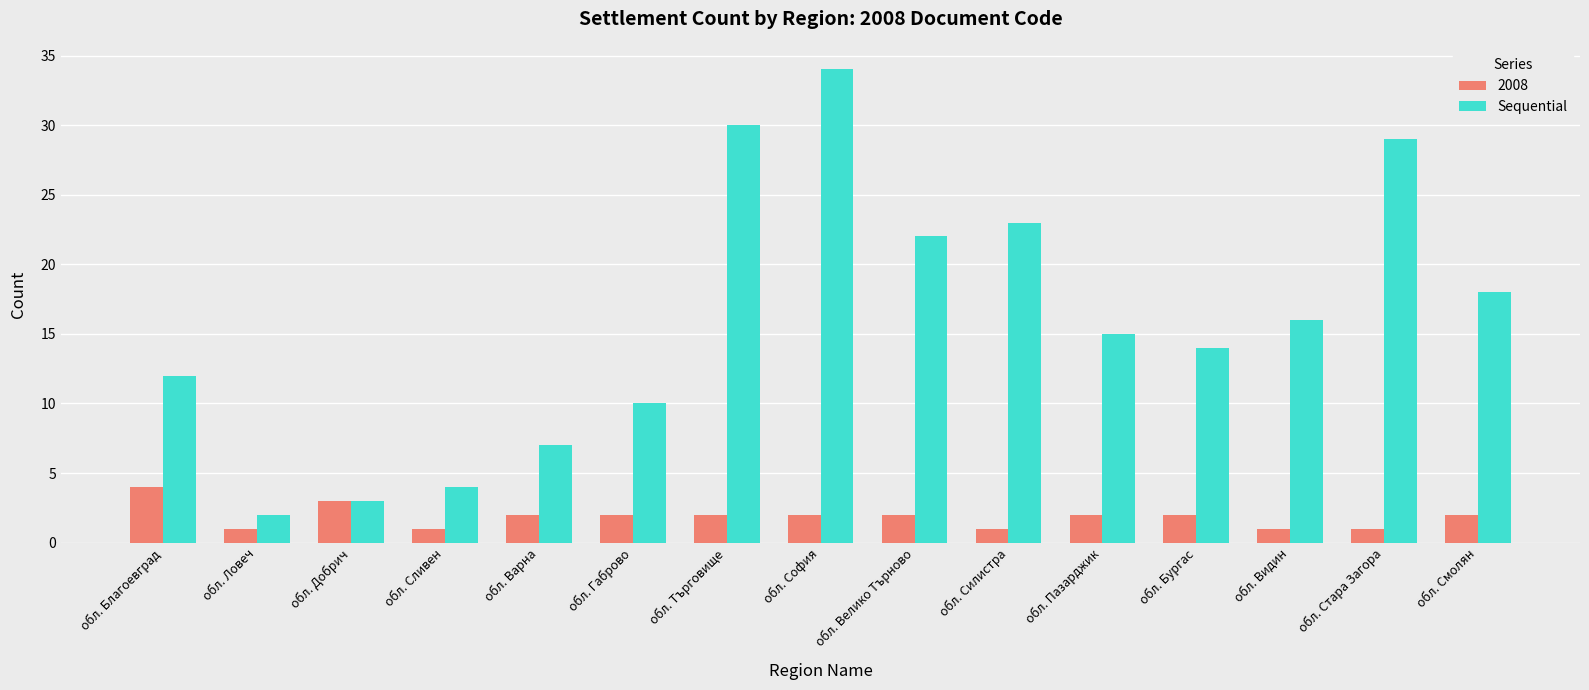

Is it true that Sequential equals 30 at обл. Търговище?

True